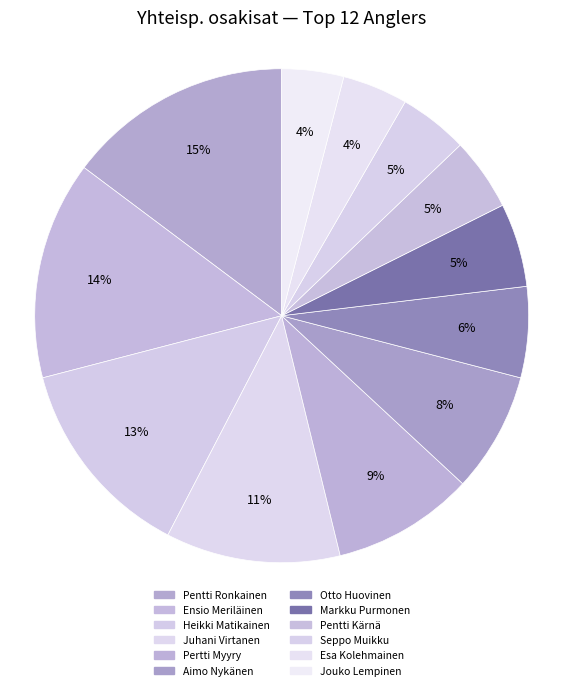

True or false: Seppo Muikku accounts for 1% of the total.

False